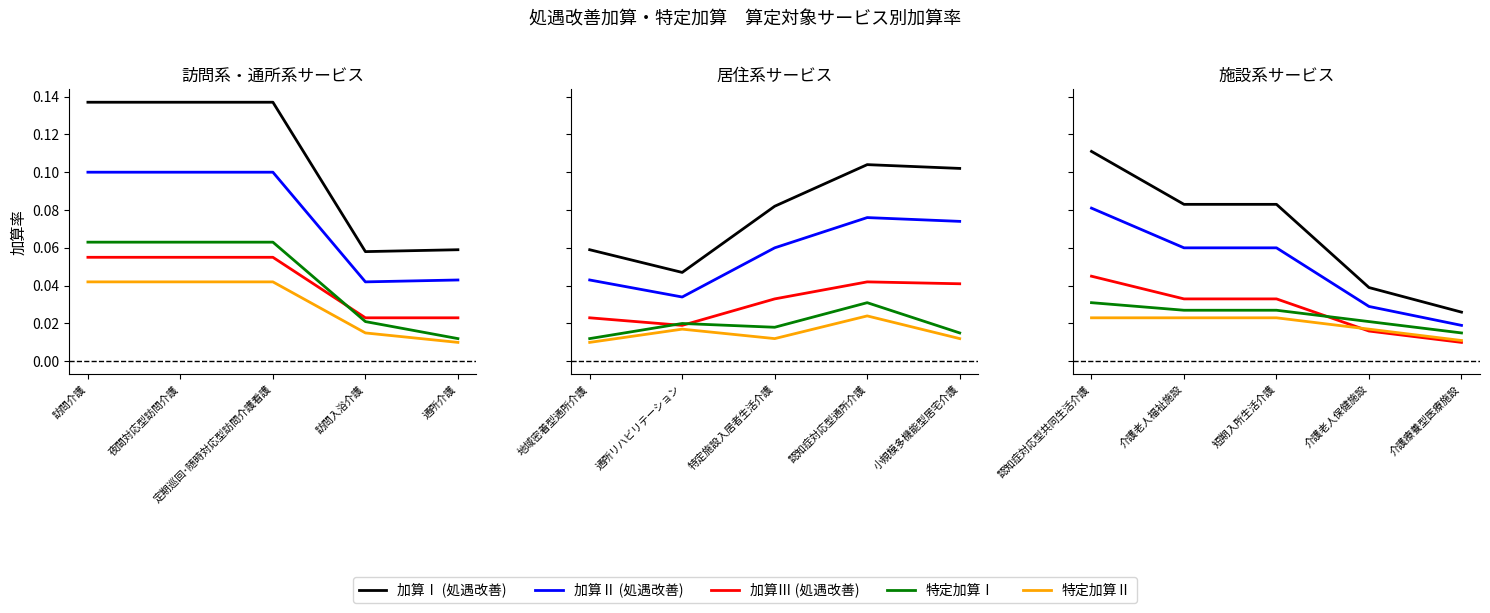

Between 短期入所生活介護 and 介護療養型医療施設, which is larger?

短期入所生活介護